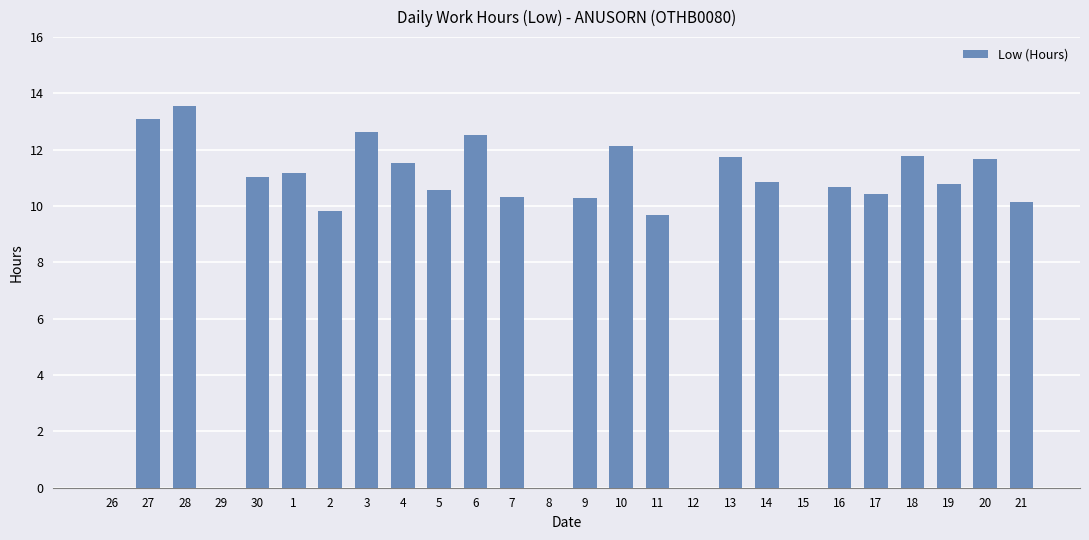

At which category does the chart reach its peak across all series?

28